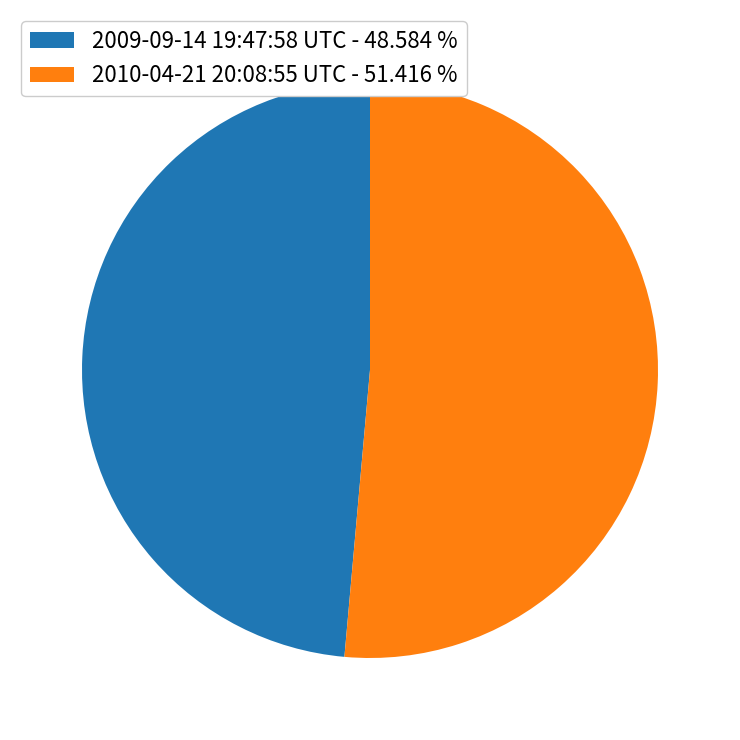

Does 2010-04-21 20:08:55 UTC - 51.416 % represent more than half of the total?

Yes